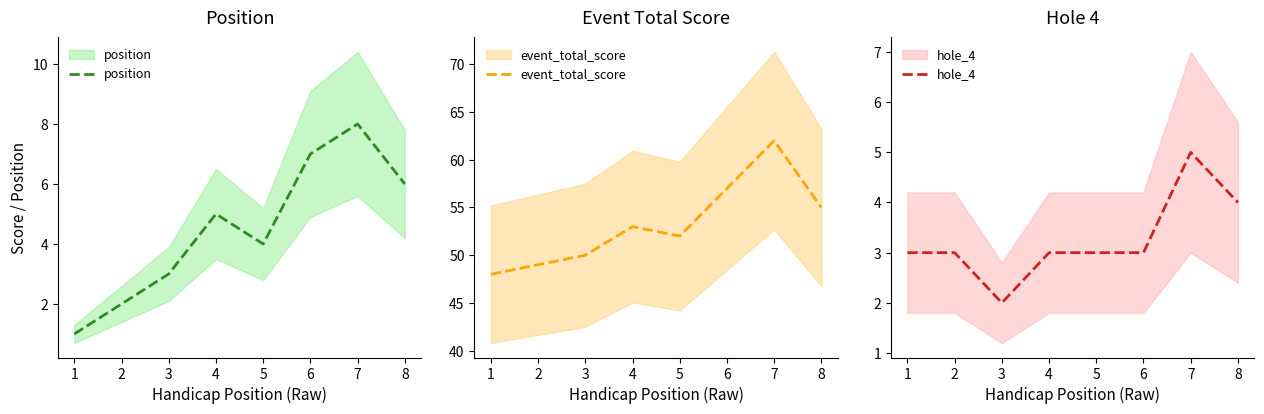

What is the sum of all event_total_score values?

426